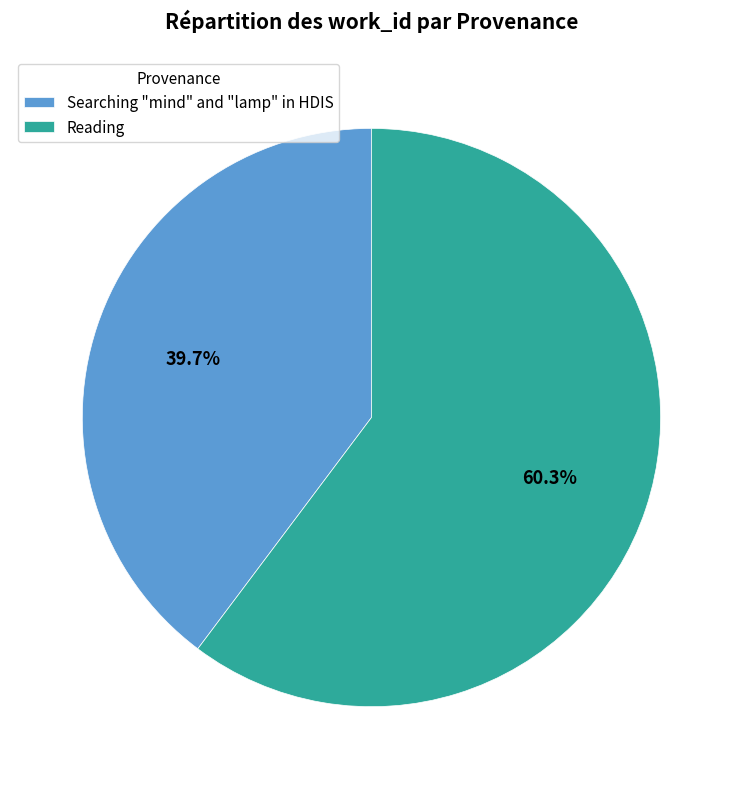

Does any single category account for the majority?

Yes